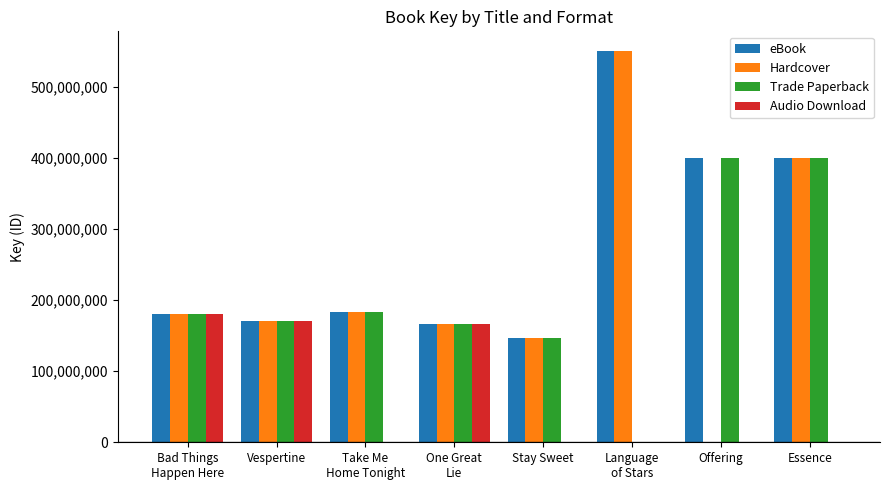

The value of eBook at Bad Things
Happen Here is 180224495. True or false?

True